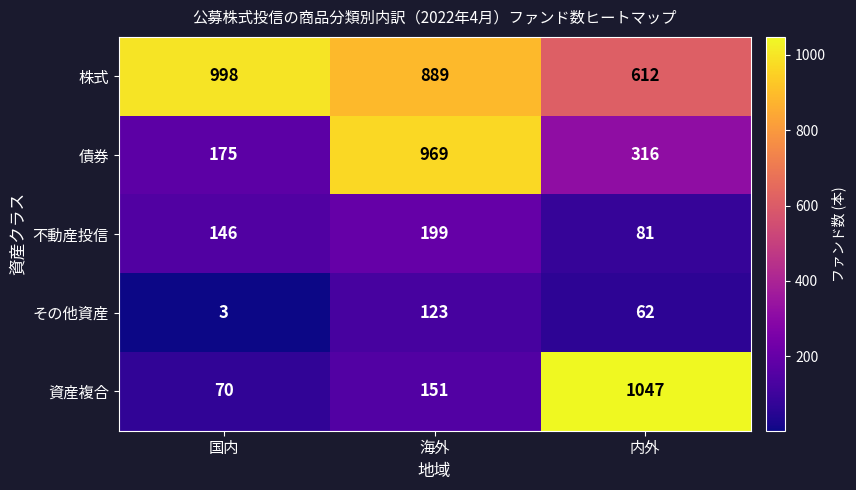

Which series has the largest total across all categories?

株式